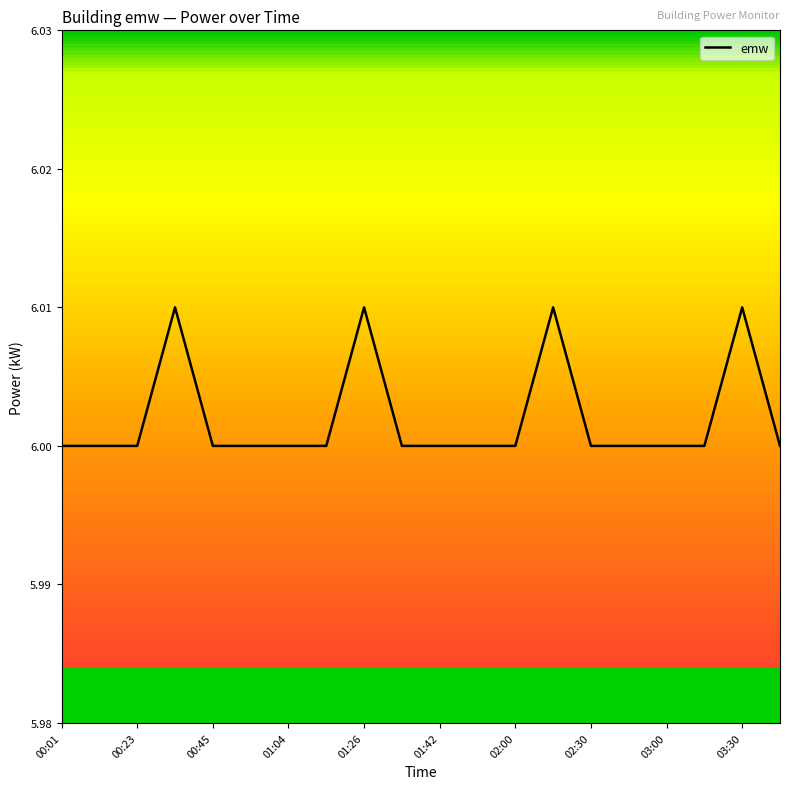

Is this an area chart (filled region under the line)?

No